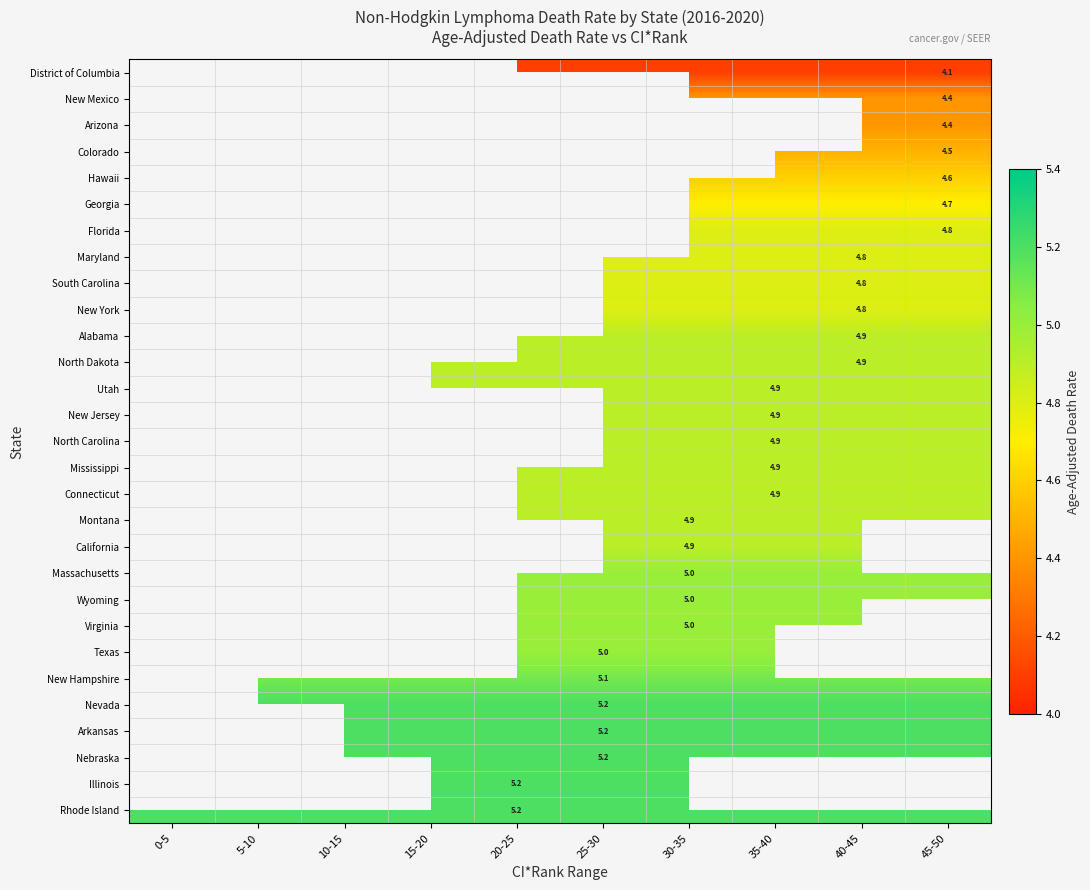

Read the Hawaii value at 30-35.

4.6